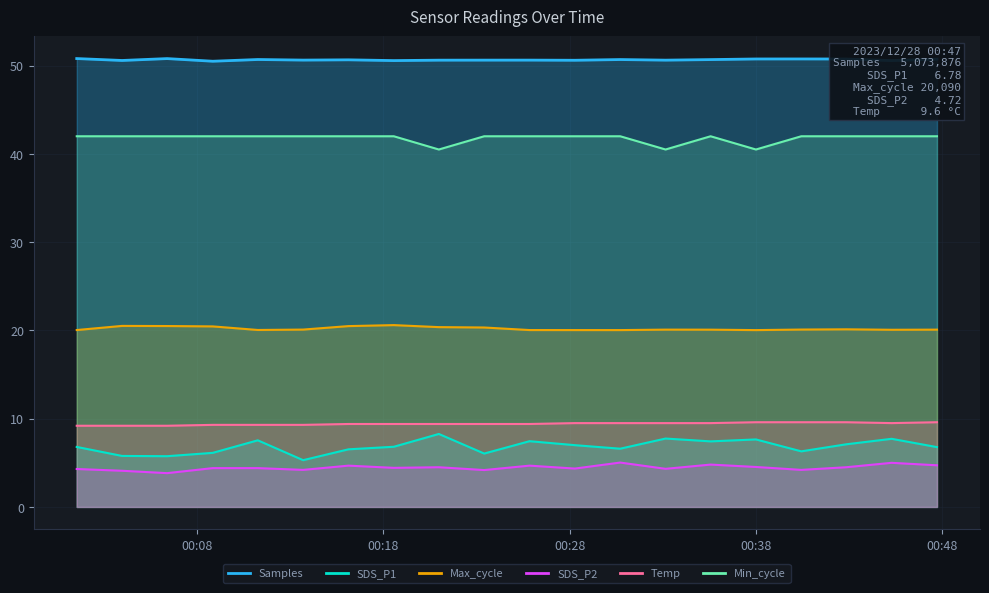

At which category does SDS_P1 reach its first local valley?

2023/12/28 00:06:24